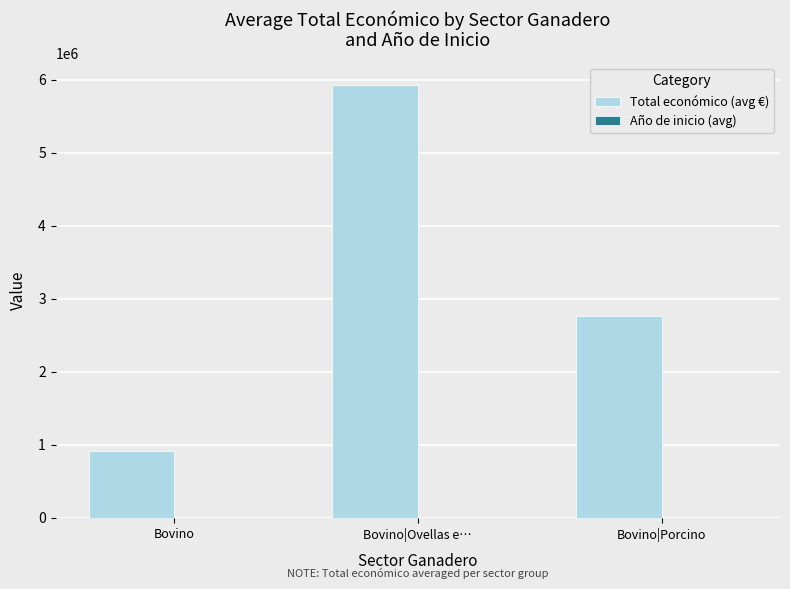

How many data points in Total económico (avg €) are above 2765131?

2